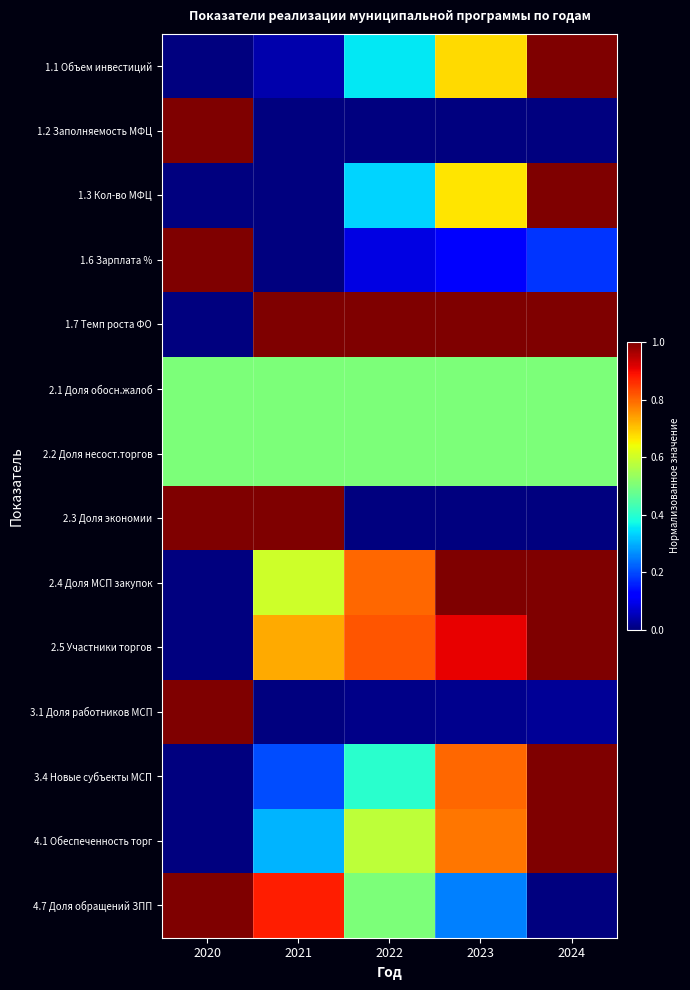

Between 2020 and 2024, which is larger?

2024